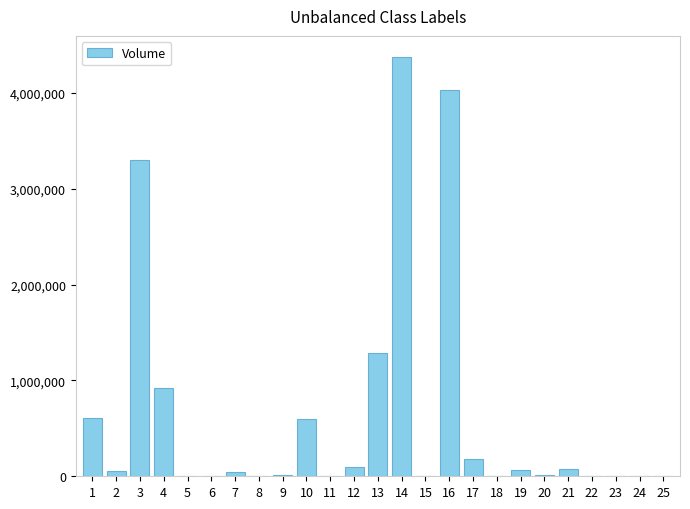

What is the change in value from 4 to 14?

+3456100